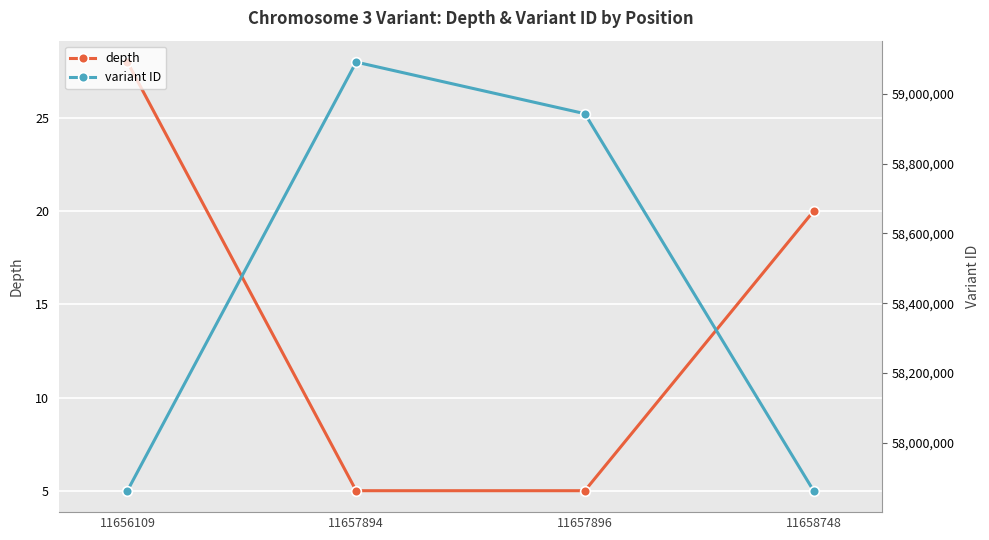

Where is variant ID nearest to the value 58476910?

11657896